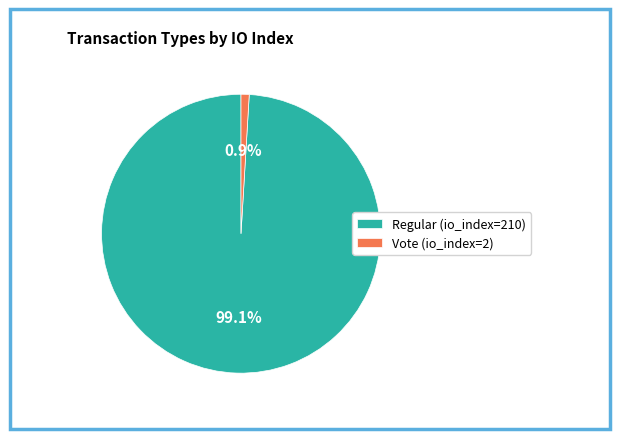

How many slices are in this pie chart?

2